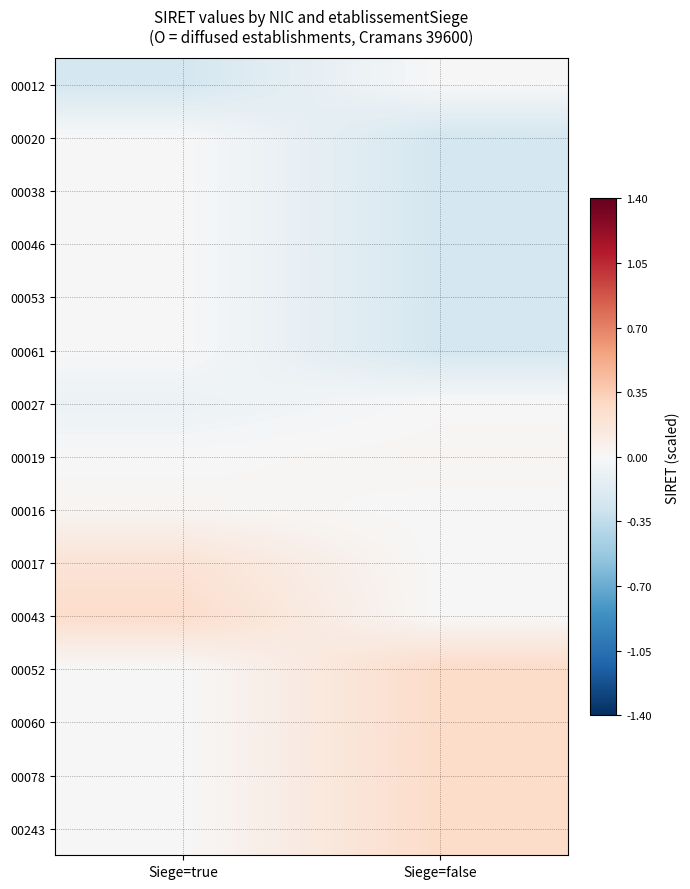

What is the difference between the highest and lowest values at Siege=true?

0.5